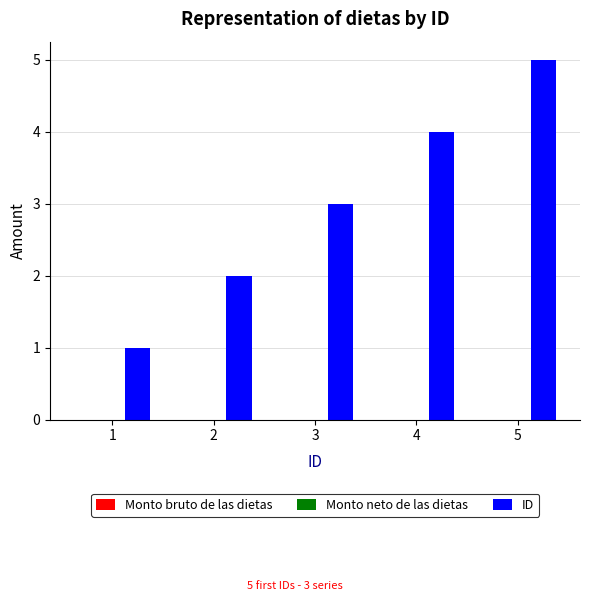

List the labels in order of value, smallest first.

1, 2, 3, 4, 5